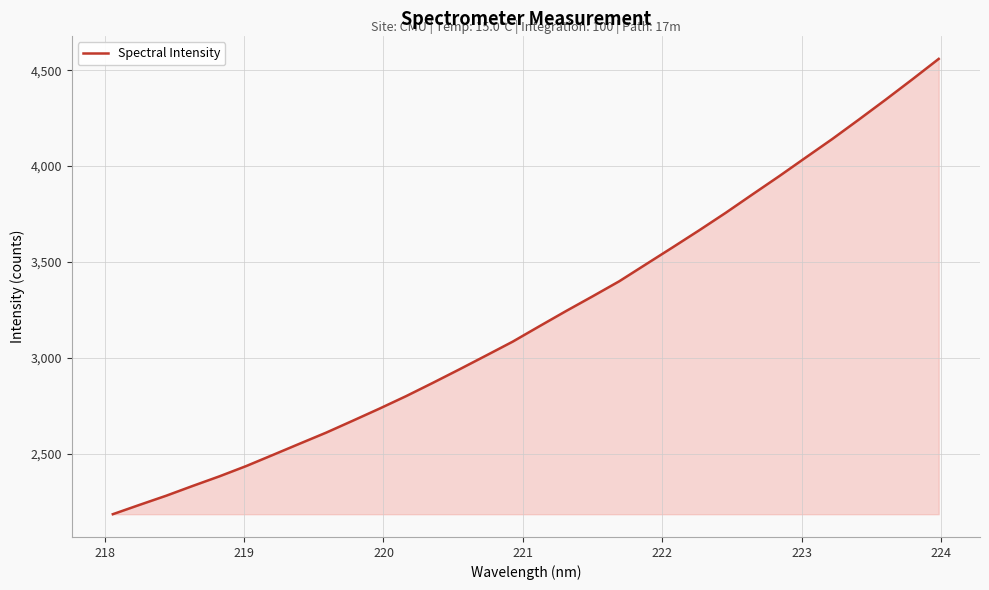

What is the difference between the maximum and minimum values?

2375.2